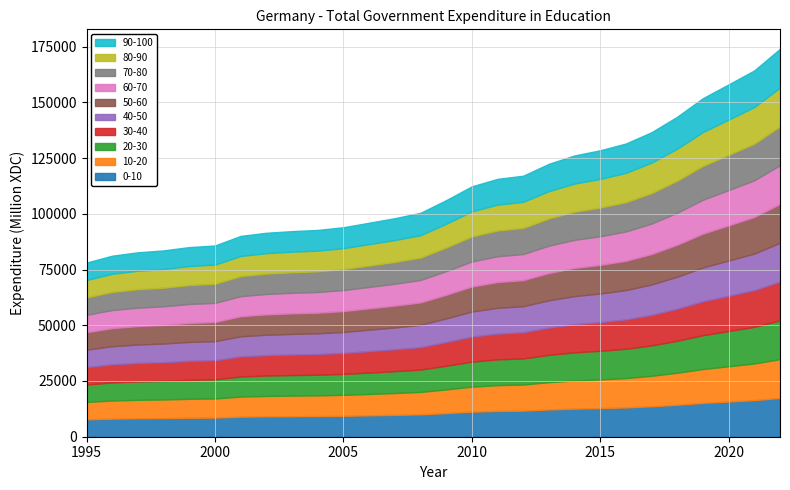

What is the change in value from 2007 to 2008?

+2409